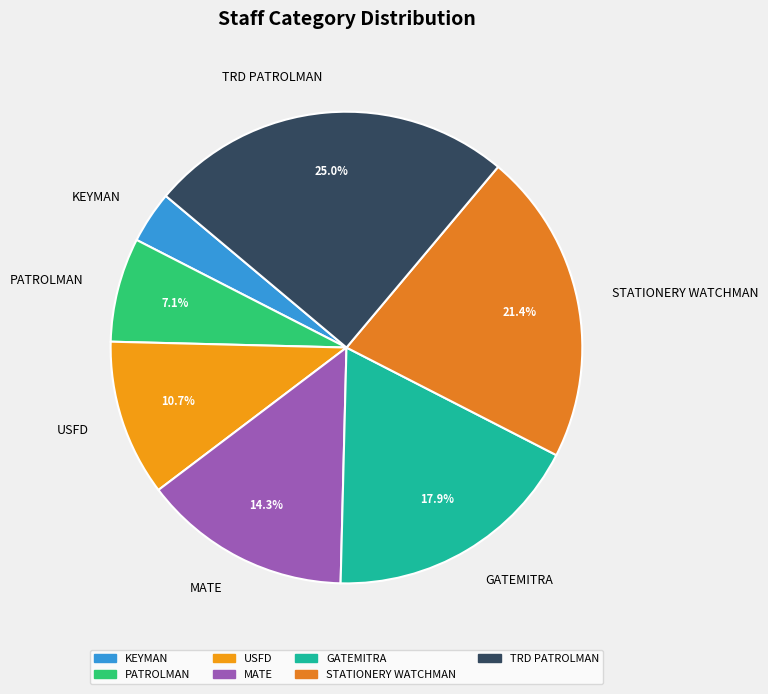

How many slices are in this pie chart?

7